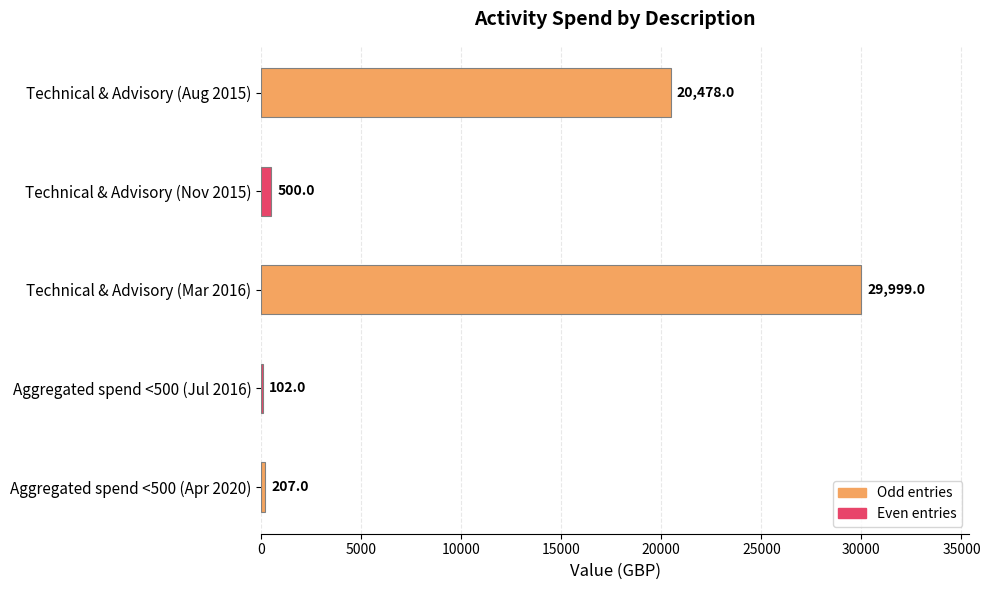

What is the sum of all values?

51286